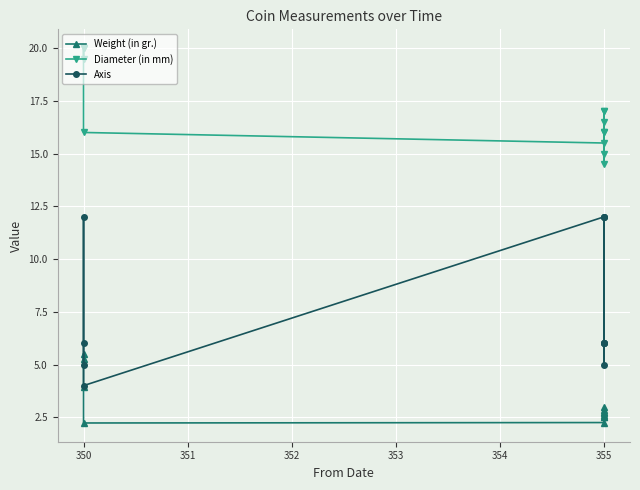

At 355, list the series in order from smallest to largest.

Weight (in gr.), Axis, Diameter (in mm)